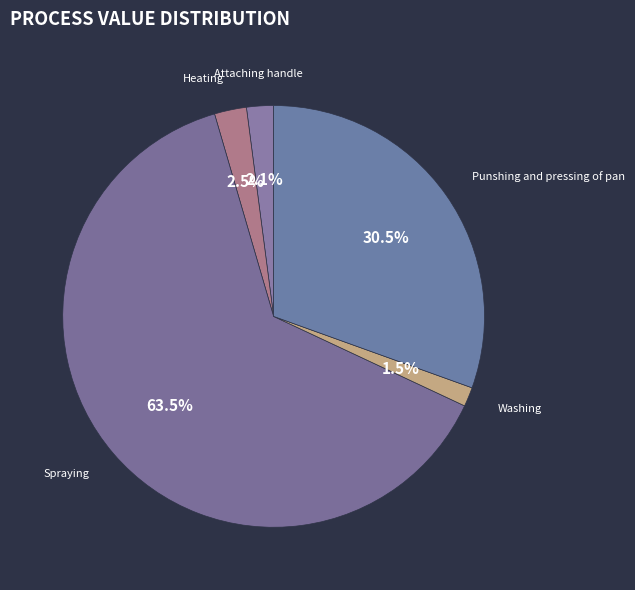

How many segments does this pie chart have?

5